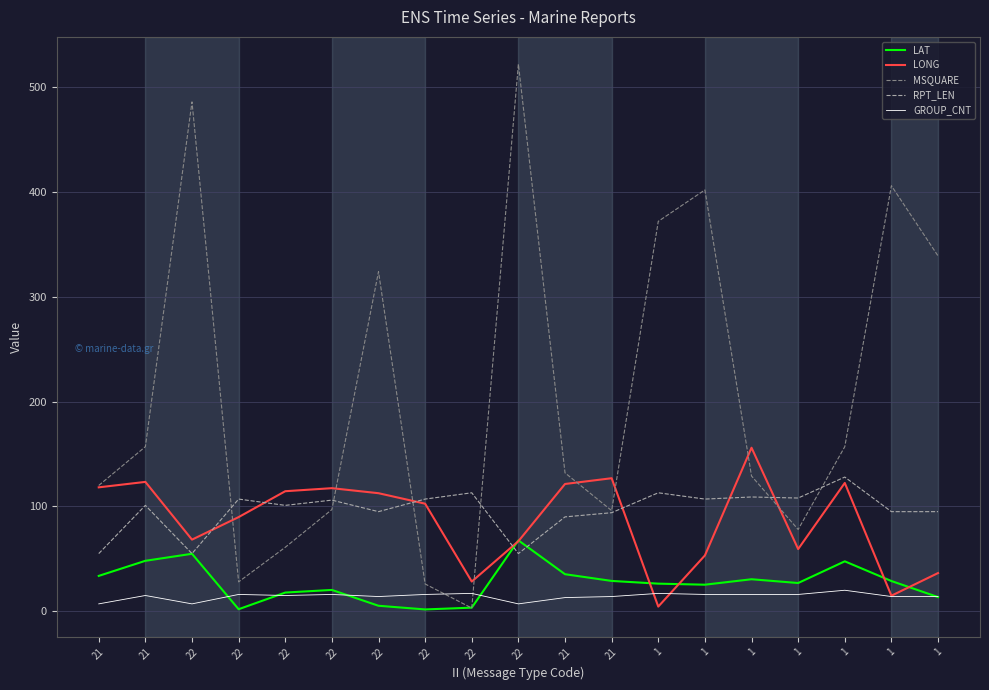

At which category does LAT reach its first local valley?

22